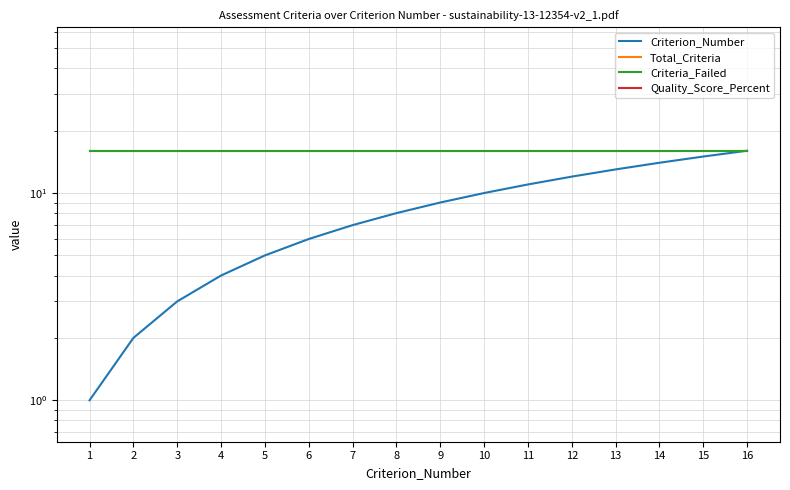

What is the highest value of the Total_Criteria series?

16.0